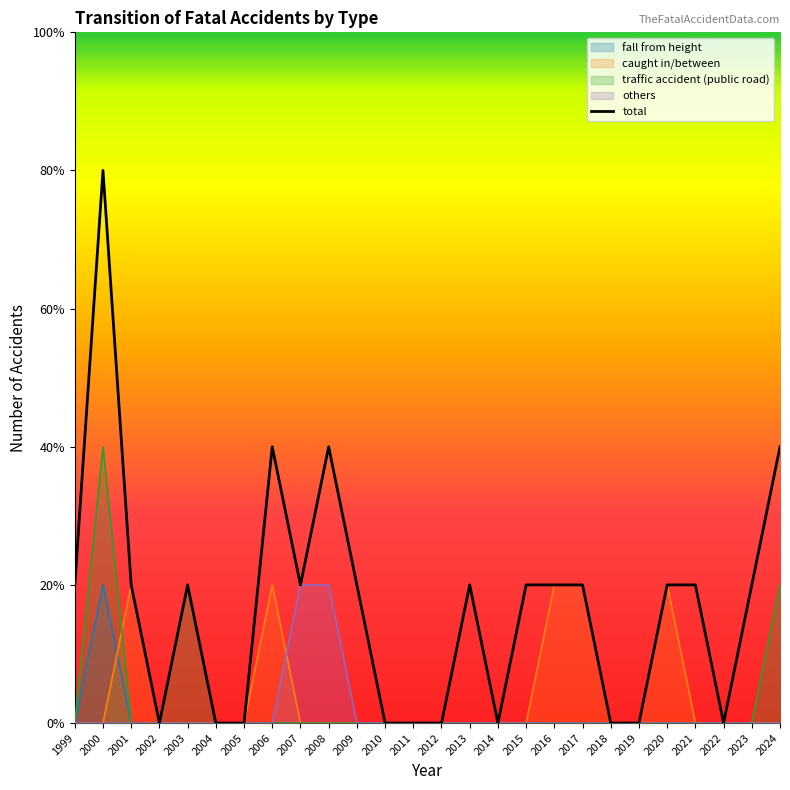

What is the difference between the total values at 2020 and 2014?

1